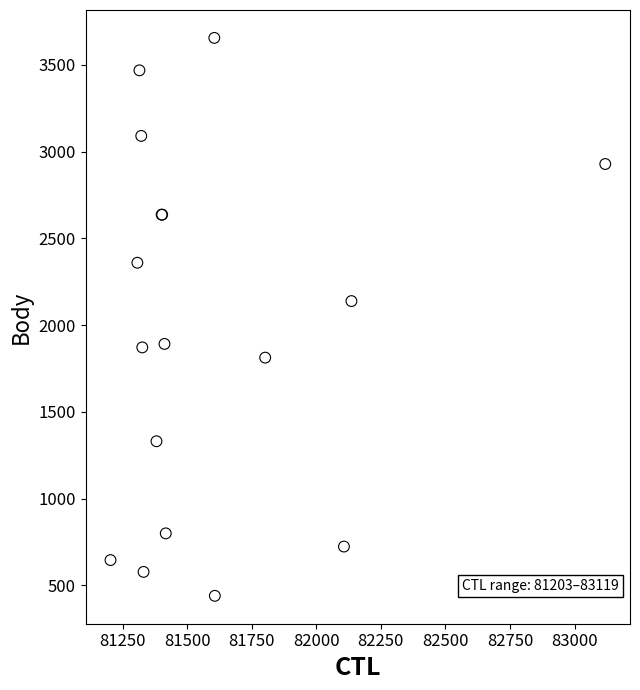

What Y value in the scatter plot is closest to 2048?

2139